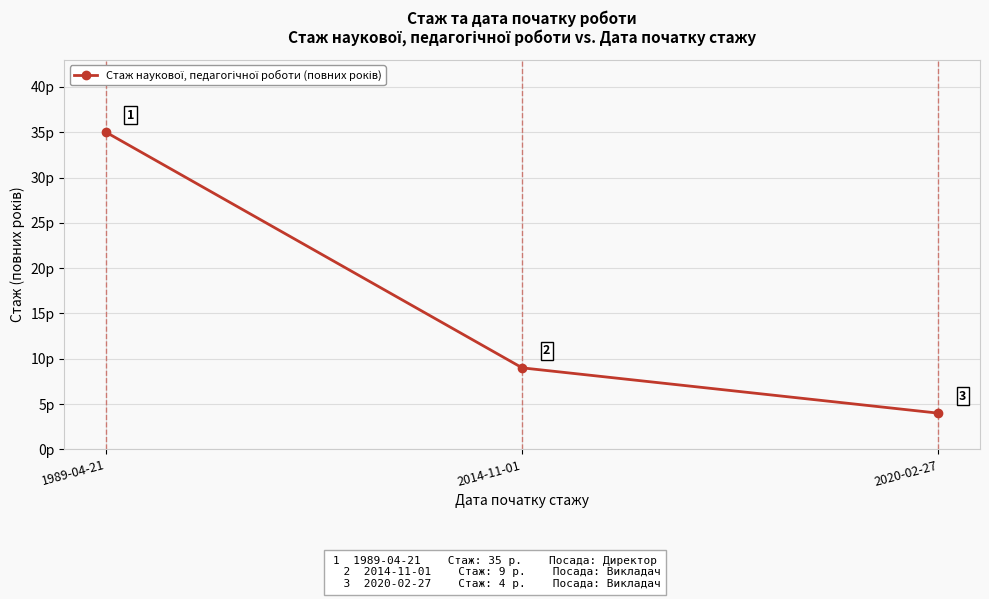

Reading left to right, what are all the values shown in this chart?

1989-04-21=35	2014-11-01=9	2020-02-27=4